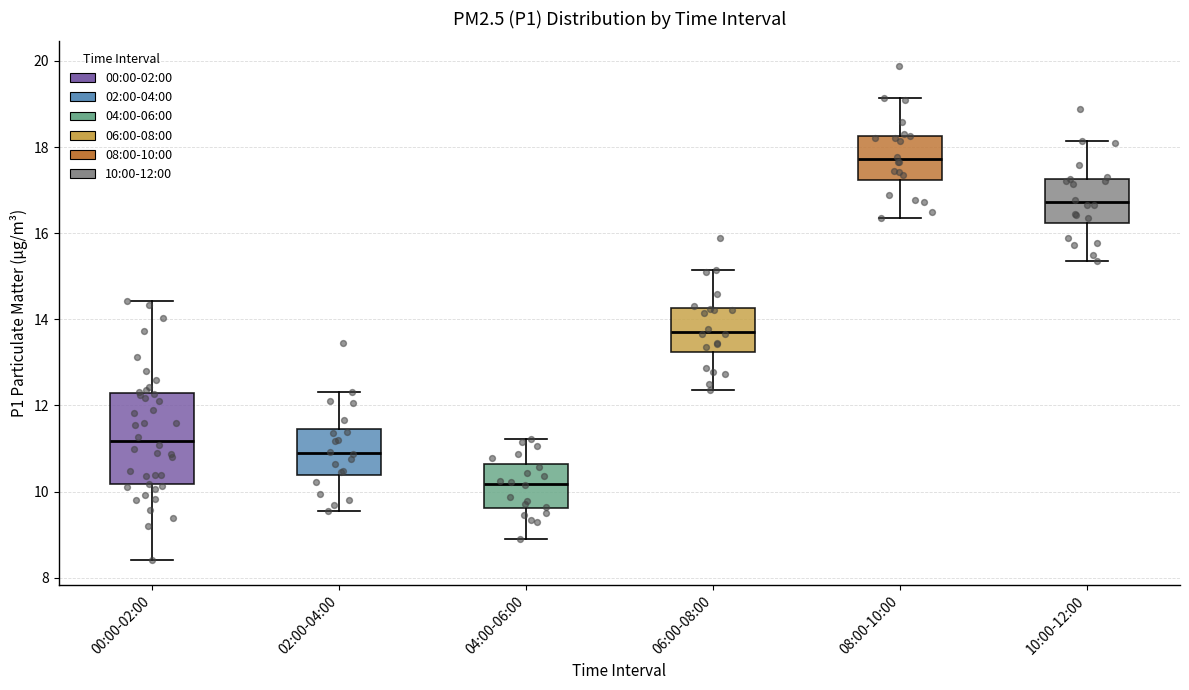

Reading left to right, transcribe this box plot: for each box, give where its median line is, the range the box spans, and where its two whiskers end, as read against the y-axis. The values are not printed on the chart, so give them approximately, as read against the axis.

00:00-02:00: median 11.2, box 10.2 to 12.2, whiskers 8.4 to 14.4
02:00-04:00: median 11.0, box 10.4 to 11.4, whiskers 9.6 to 12.4
04:00-06:00: median 10.2, box 9.6 to 10.6, whiskers 9.0 to 11.2
06:00-08:00: median 13.8, box 13.2 to 14.2, whiskers 12.4 to 15.2
08:00-10:00: median 17.8, box 17.2 to 18.2, whiskers 16.4 to 19.2
10:00-12:00: median 16.8, box 16.2 to 17.2, whiskers 15.4 to 18.2